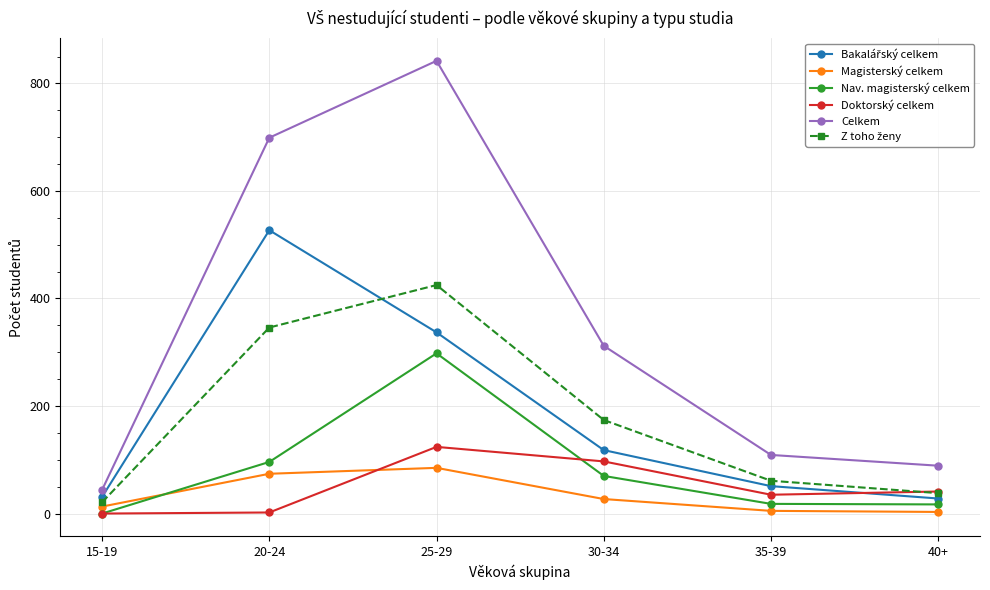

What is the label of the 5th point from the right?

20-24